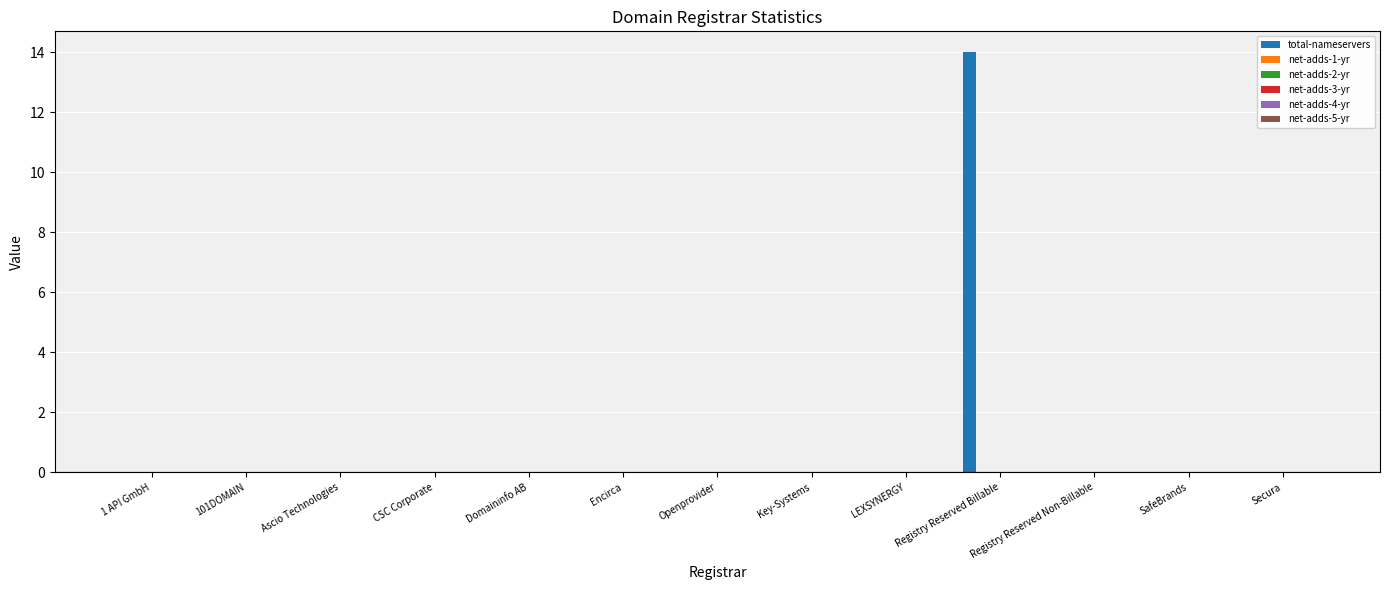

What is the sum of all values?

14